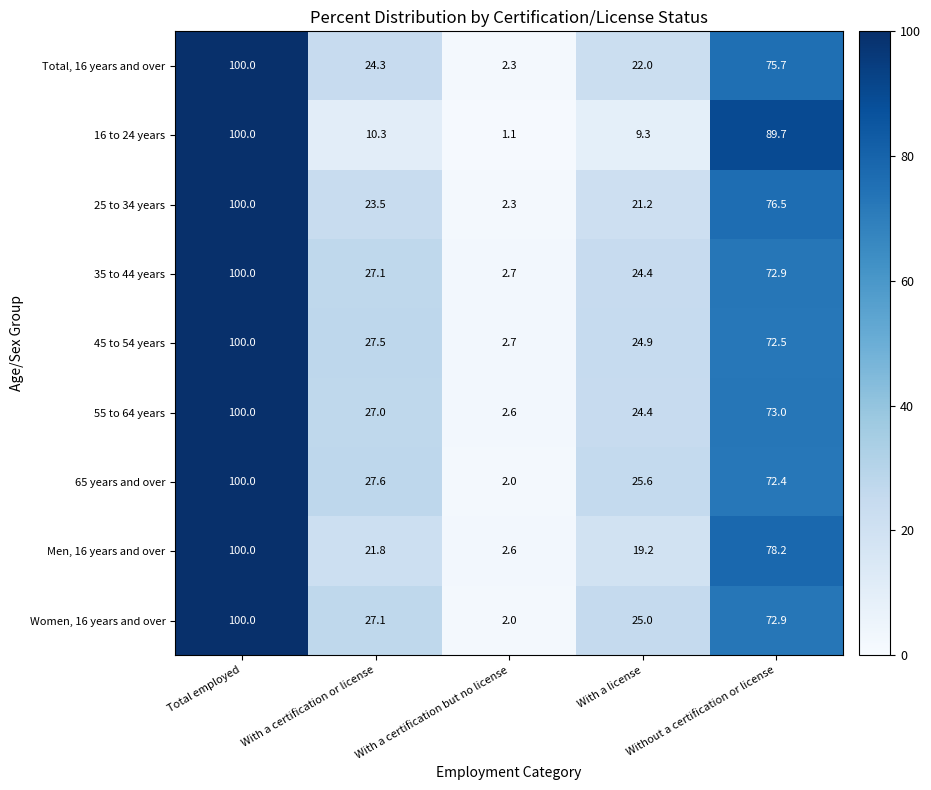

The value of 65 years and over at With a certification but no license is 3.6. True or false?

False